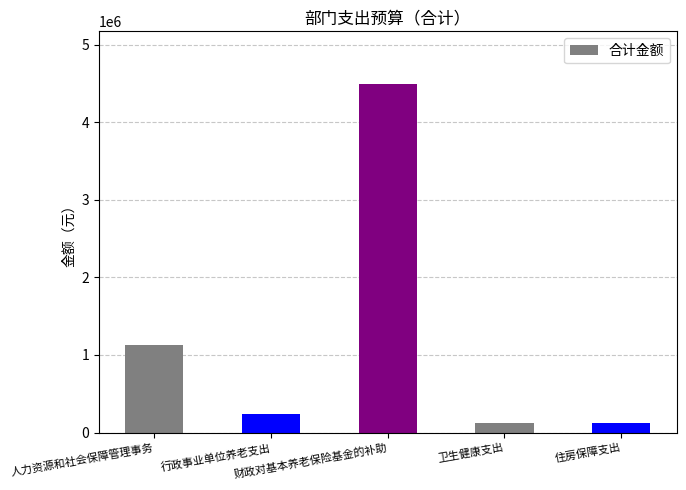

What is the maximum value shown in the chart?

4497733.0